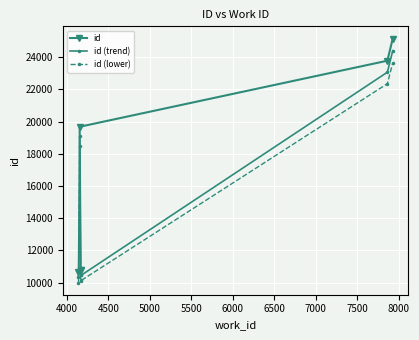

What are all the series names shown in the legend?

id, id (trend), id (lower)